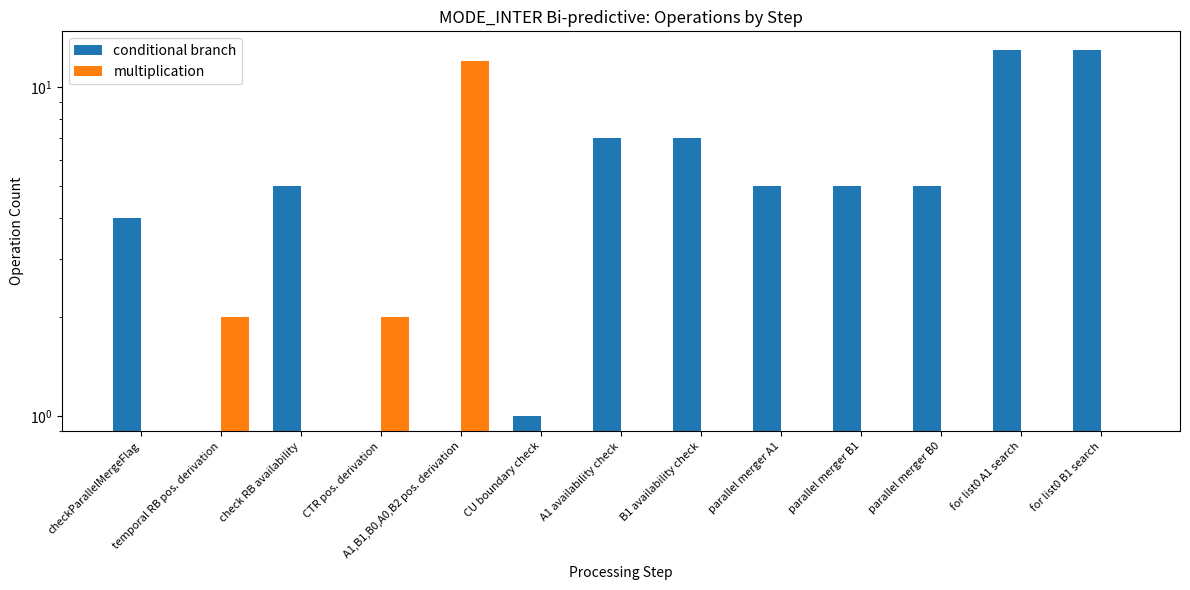

Which series has the largest total across all categories?

conditional branch